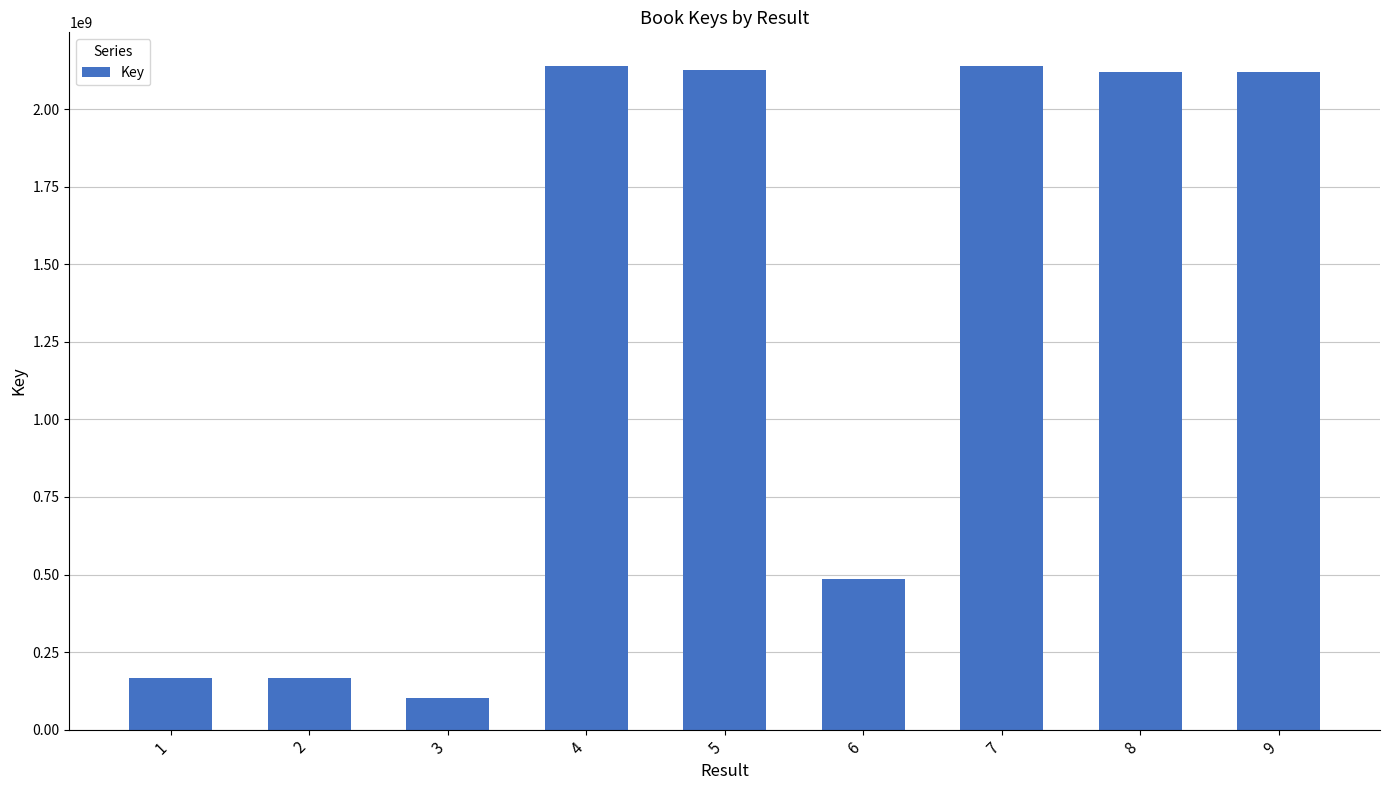

What is the maximum value shown in the chart?

2140933881